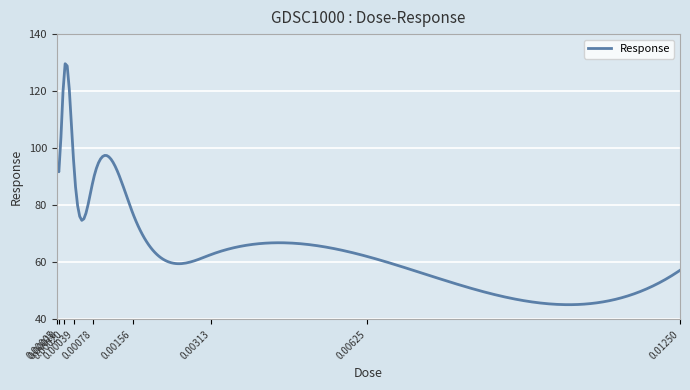

What is the maximum value shown in the chart?

129.6